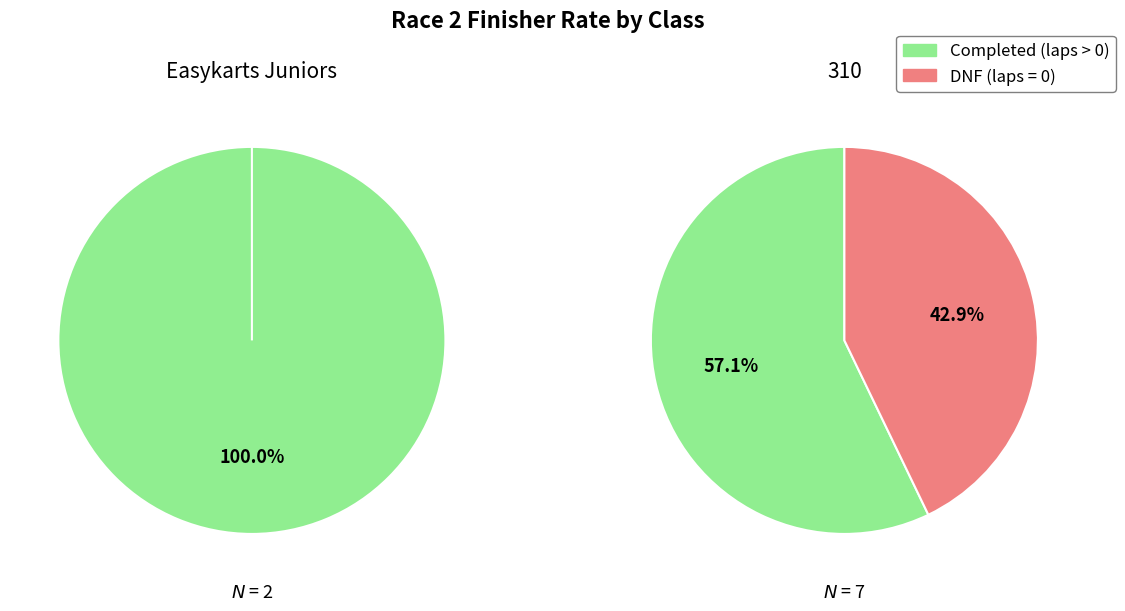

How many segments does this pie chart have?

2